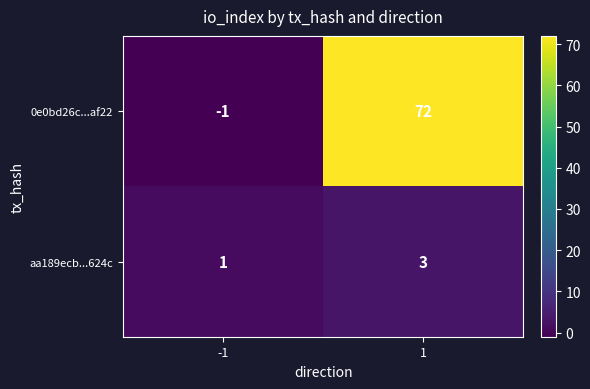

At 1, list the series in order from smallest to largest.

aa189ecb...624c, 0e0bd26c...af22